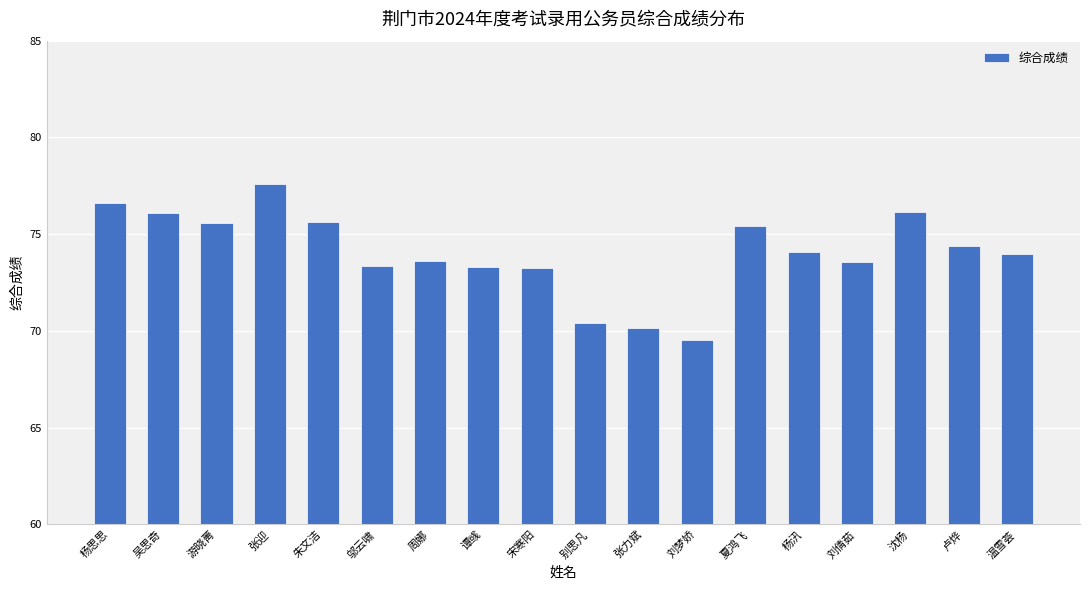

Approximately how many times larger is the value at 宋寒阳 compared to 吴思奇?

1.0